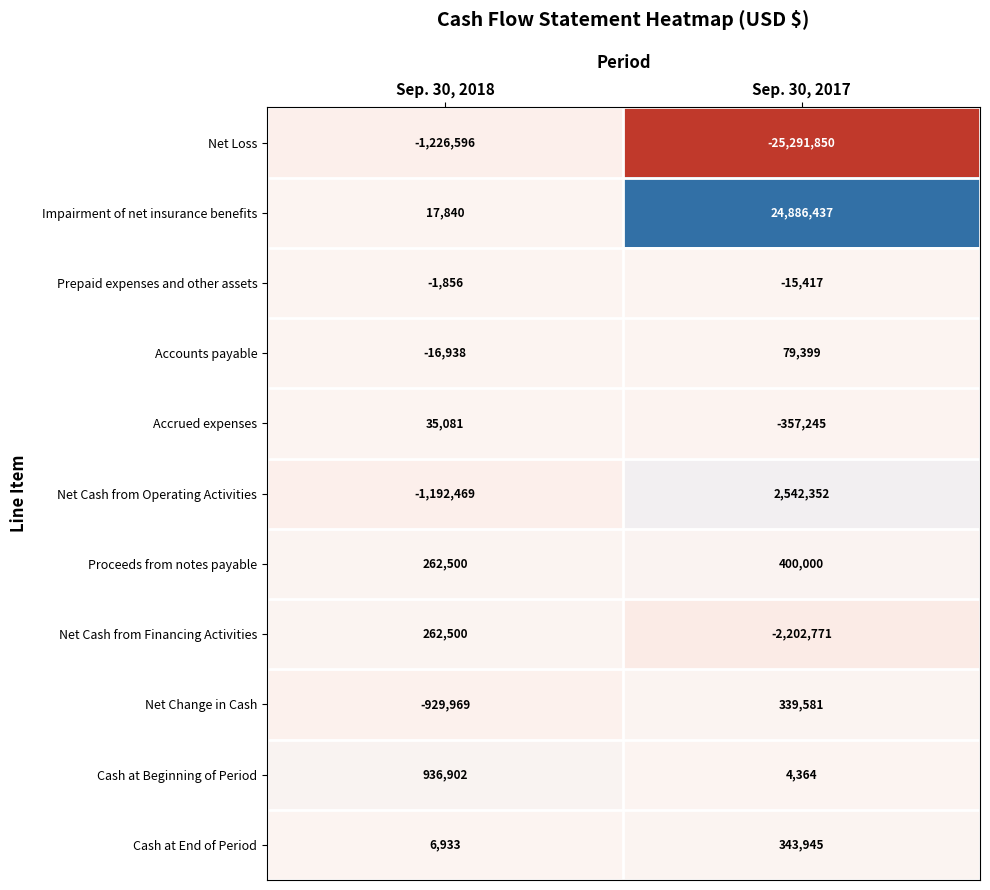

Which label corresponds to the largest value in the chart?

Sep. 30, 2017